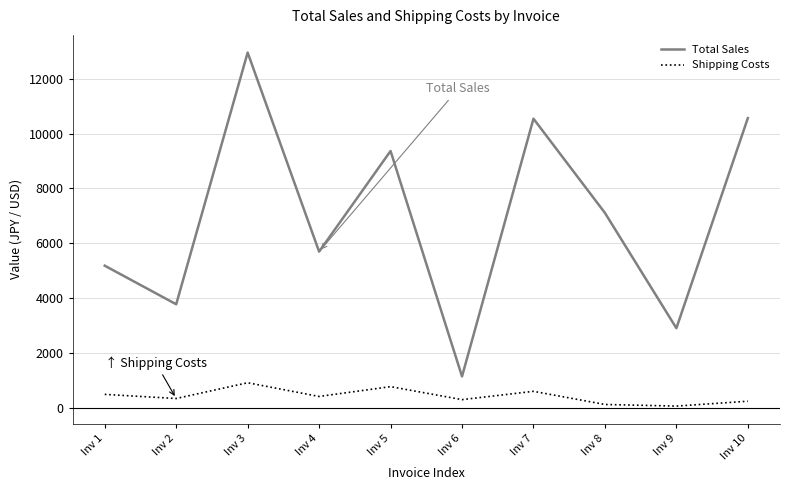

What are all the series names shown in the legend?

Total Sales, Shipping Costs